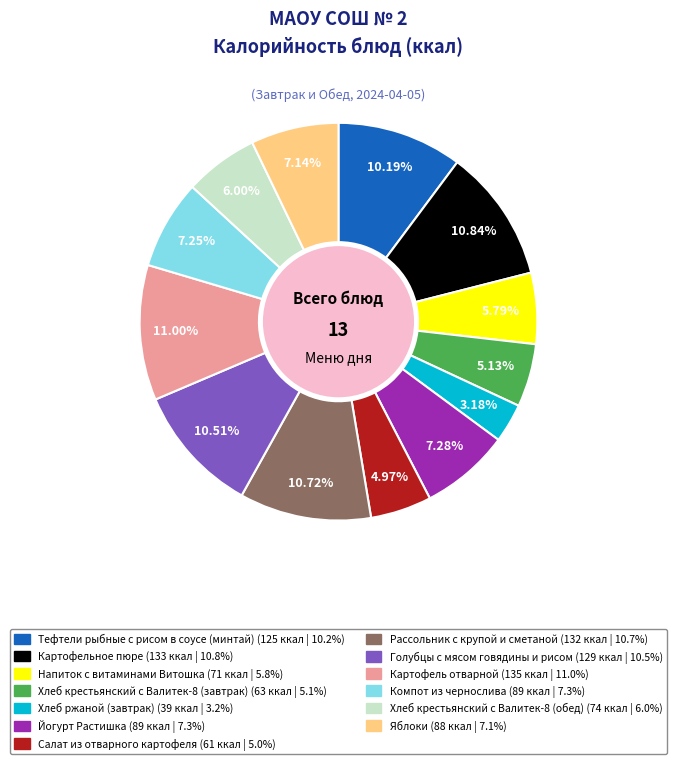

True or false: Напиток с витаминами Витошка accounts for 1% of the total.

False